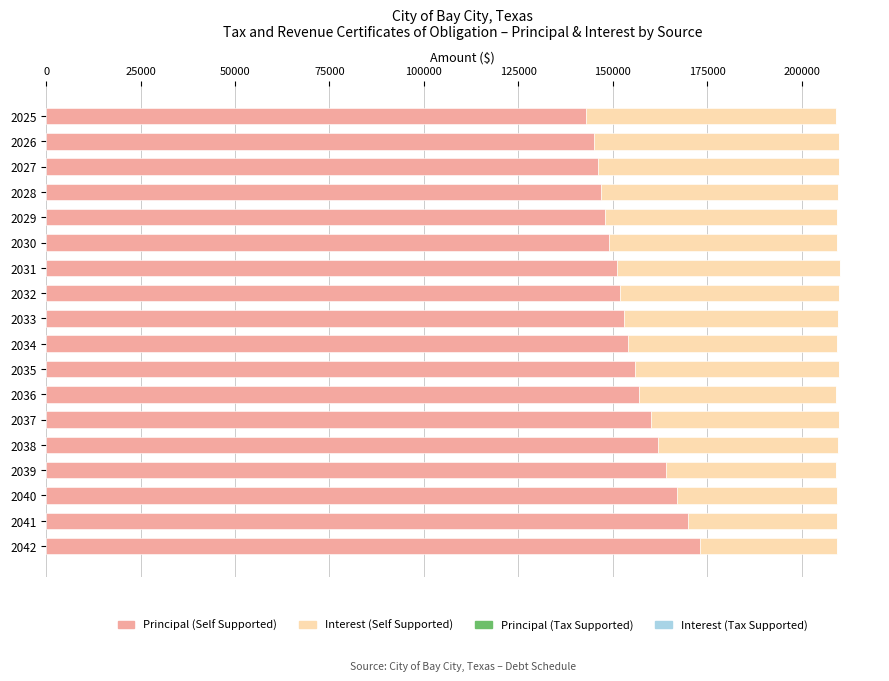

What is the minimum value for Principal (Self Supported)?

143000.0